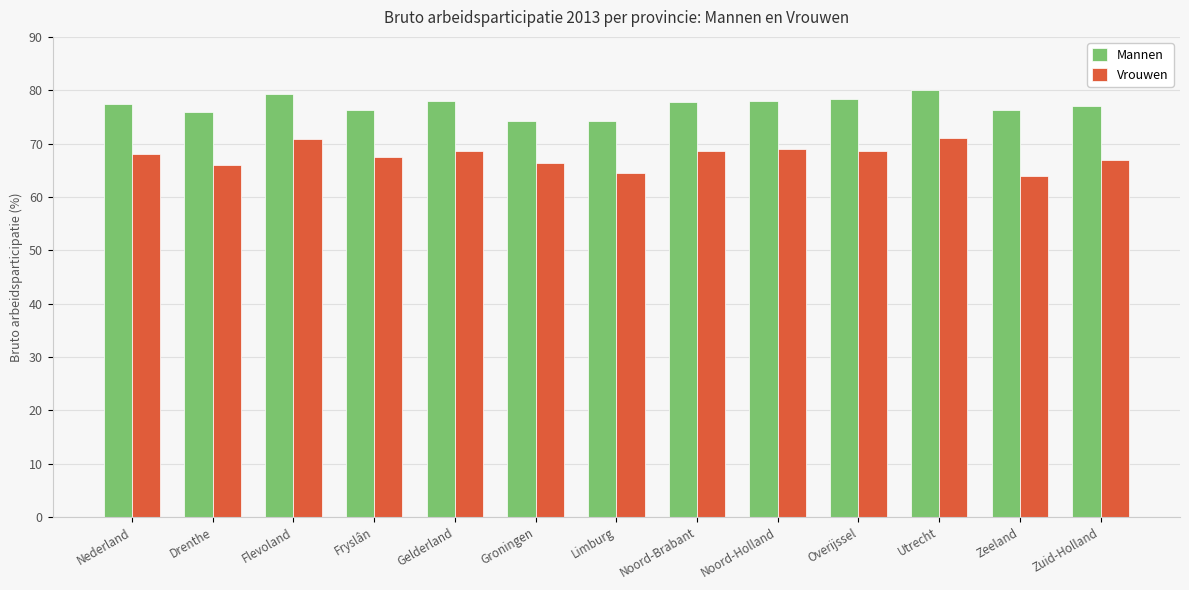

Which category has the highest value in the Mannen series?

Utrecht